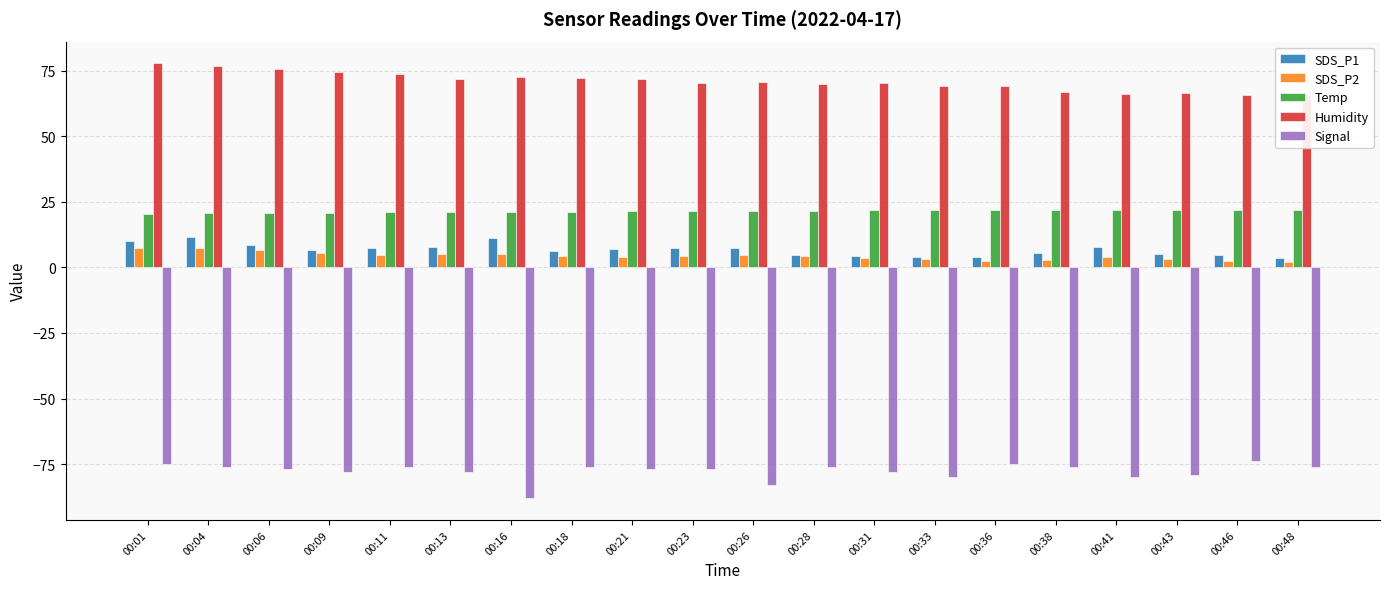

Rank the categories by Humidity value from lowest to highest.

00:48, 00:46, 00:41, 00:43, 00:38, 00:33, 00:36, 00:28, 00:23, 00:31, 00:26, 00:21, 00:13, 00:18, 00:16, 00:11, 00:09, 00:06, 00:04, 00:01